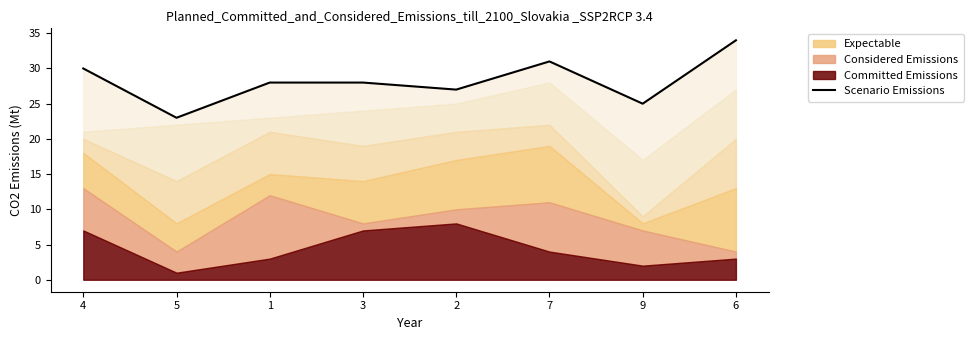

Reading left to right, what are all the values shown in this chart?

4=30	5=23	1=28	3=28	2=27	7=31	9=25	6=34